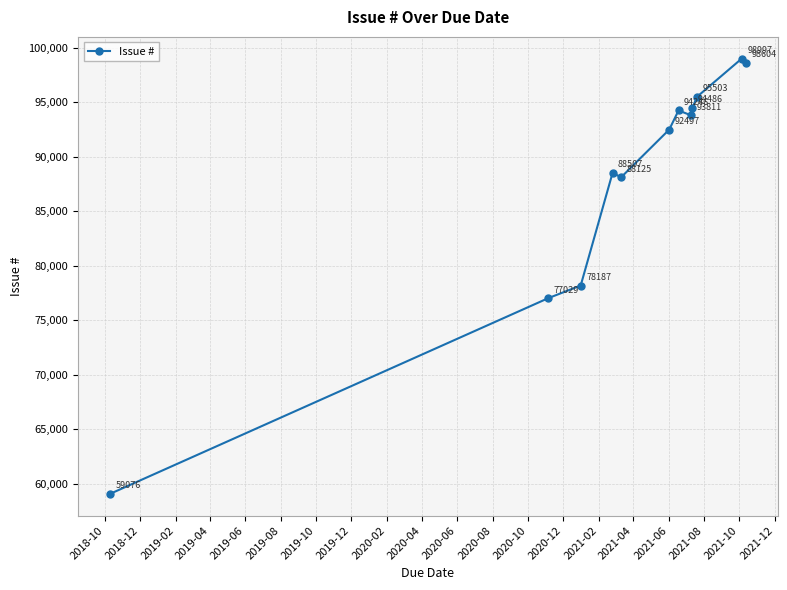

How many categories are shown in the chart?

12